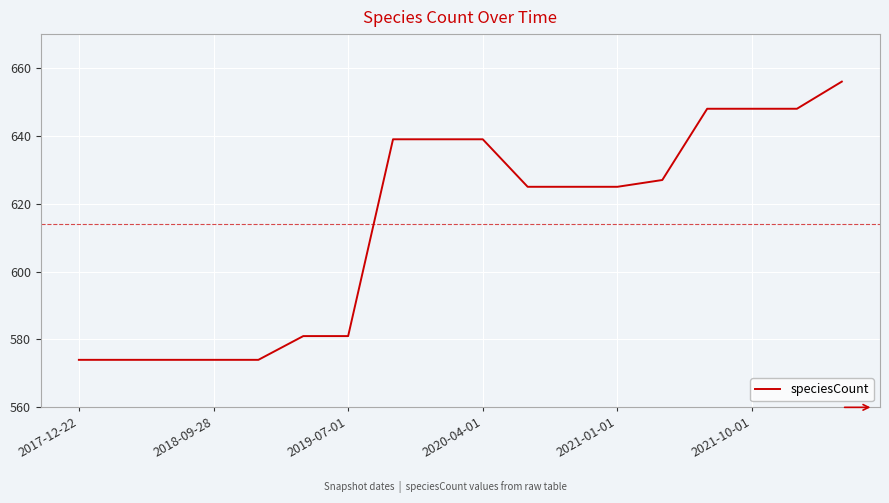

What is the minimum value shown in the chart?

574